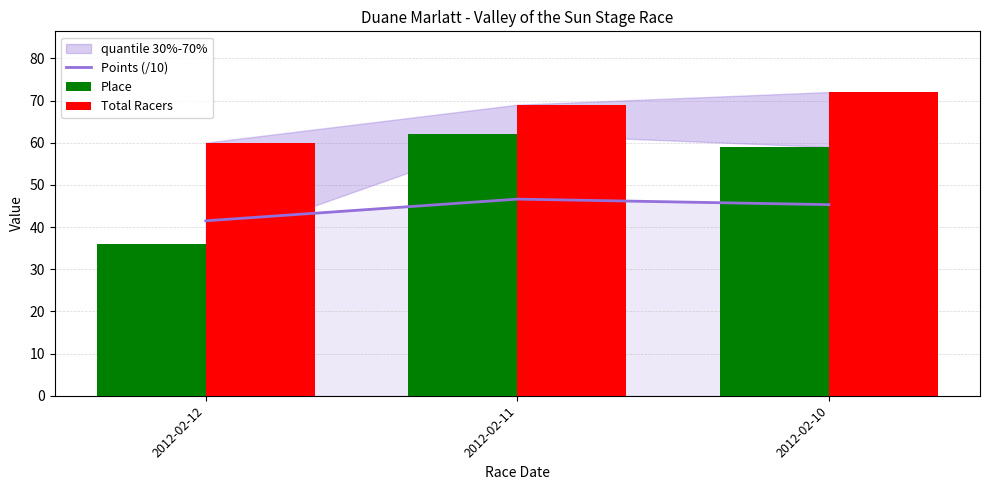

Rank the categories by Place value from lowest to highest.

2012-02-12, 2012-02-10, 2012-02-11